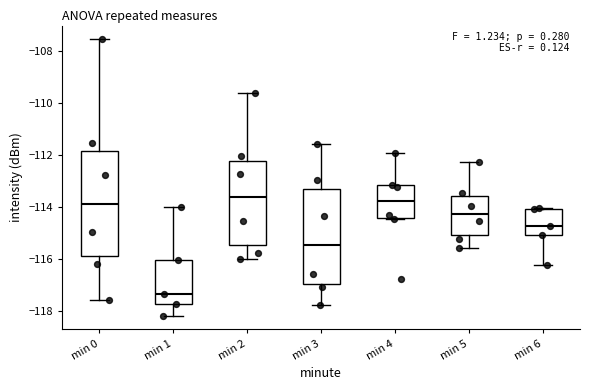

Which box's median line is the lowest?

min 1